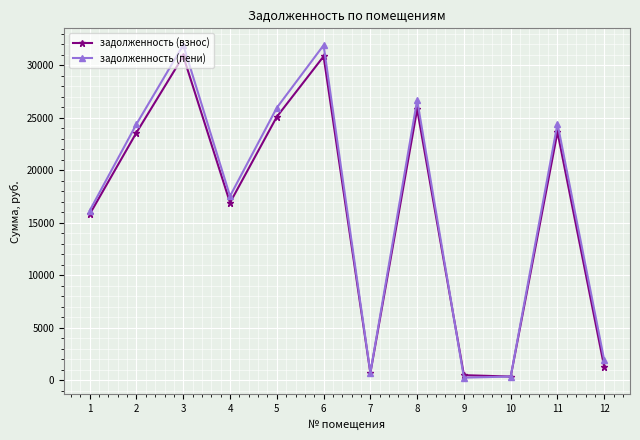

How many data points in задолженность (взнос) are above 23578?

6